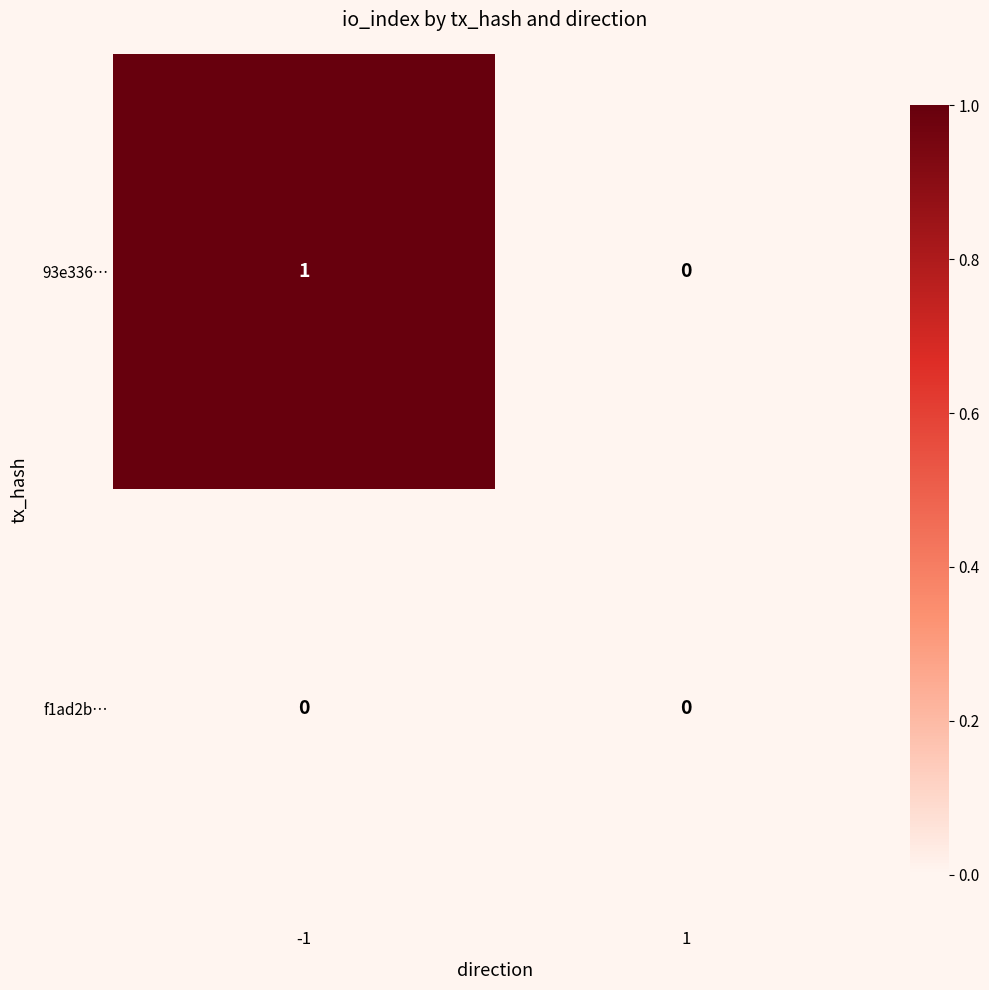

Reading left to right, list all the values displayed in this chart.

93e336…: 1	0
f1ad2b…: 0	0